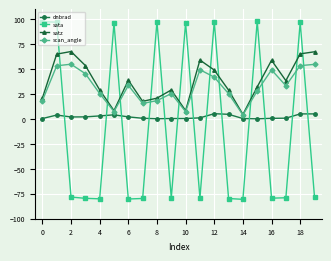

What is the value of the scan_angle point at the 4th from the left?

45.5